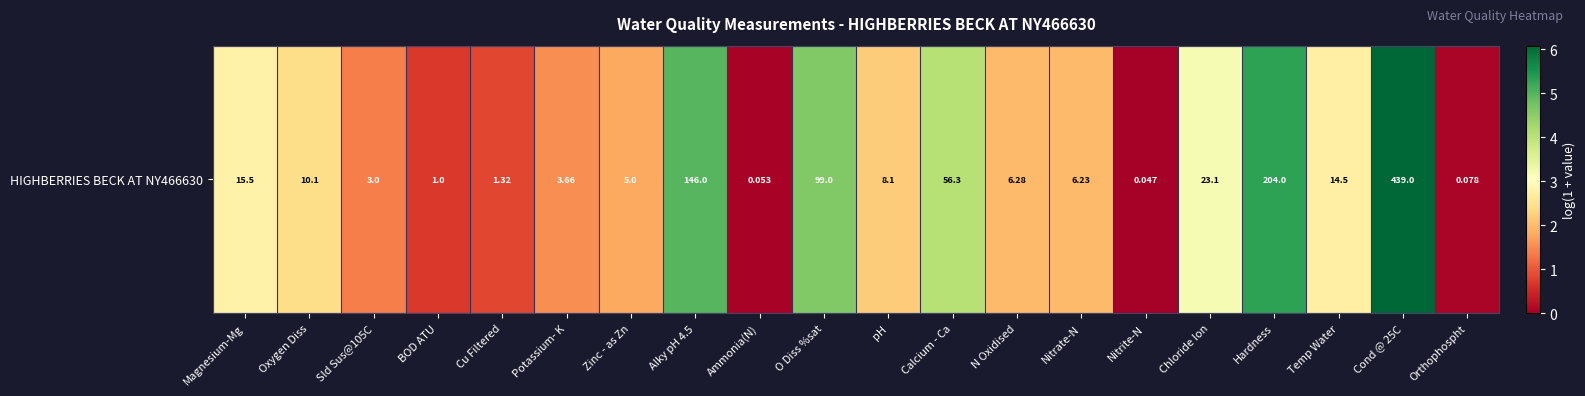

True or false: the data shows 0.0 at Nitrite-N.

True